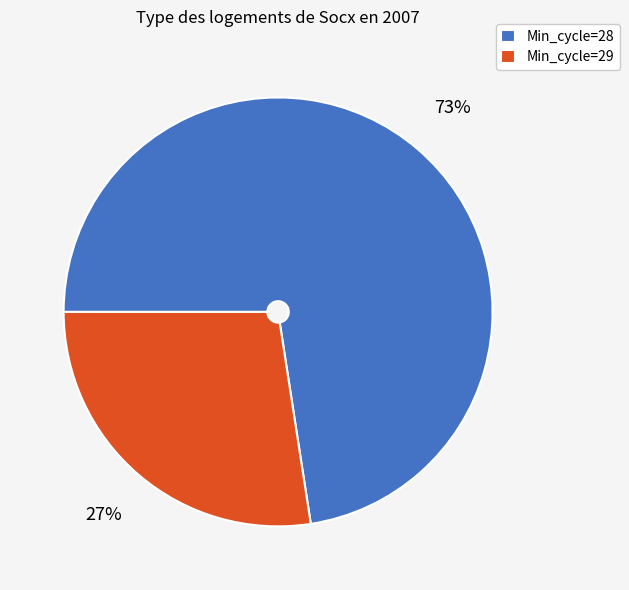

To the nearest percent, what is the average slice percentage?

50%